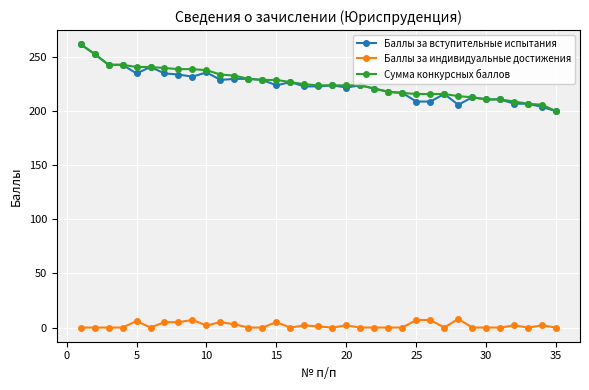

What is the greatest value displayed?

262